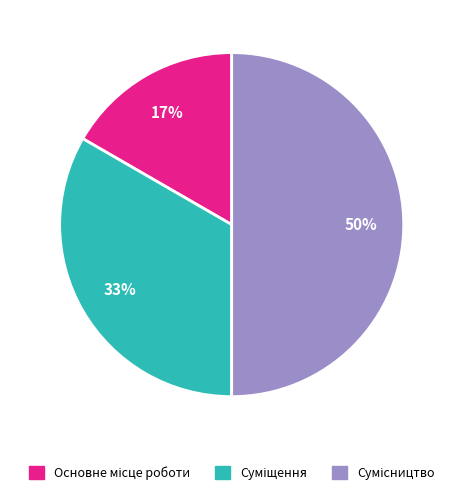

To the nearest percent, what is the average slice percentage?

33%